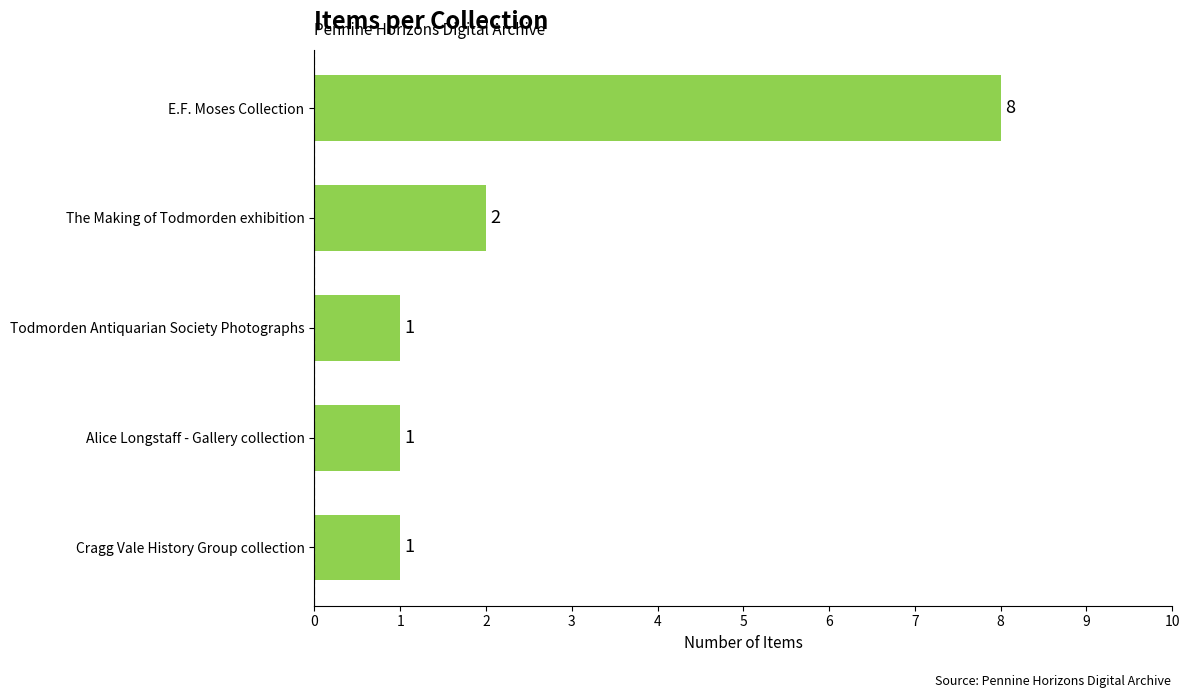

How many values exceed 1?

2